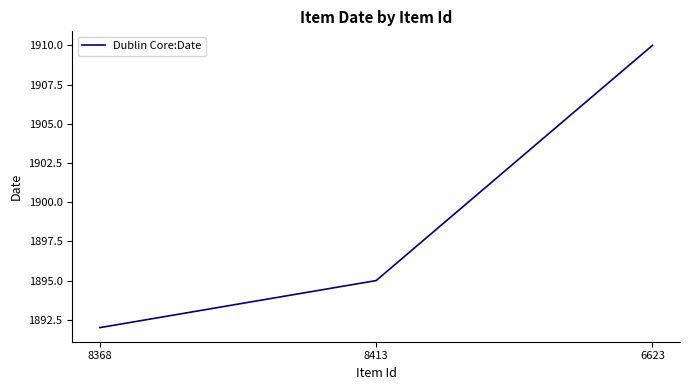

Does the chart display data point markers on the line(s)?

No